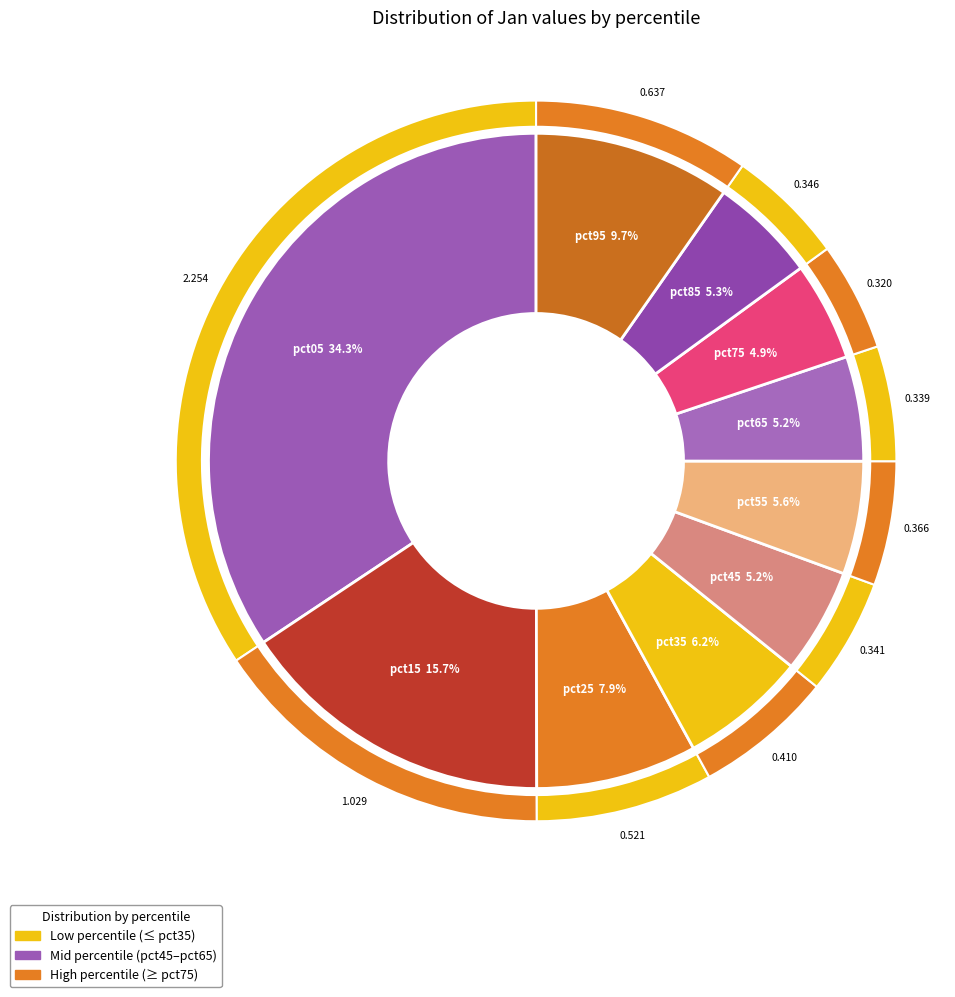

Rank the categories by value from highest to lowest.

pct05, pct15, pct95, pct25, pct35, pct55, pct85, pct45, pct65, pct75